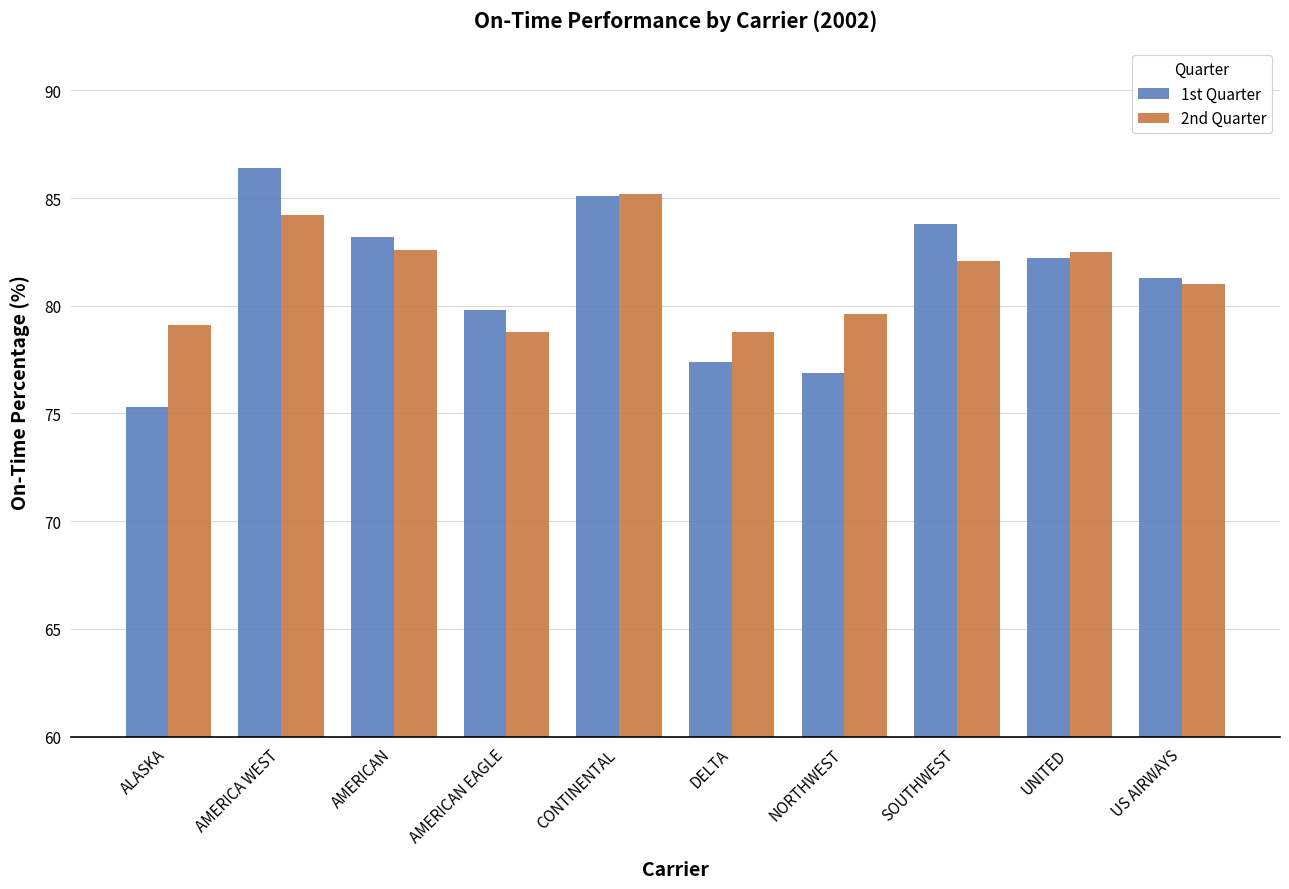

What is the difference between the 1st Quarter values at AMERICAN and AMERICAN EAGLE?

3.4